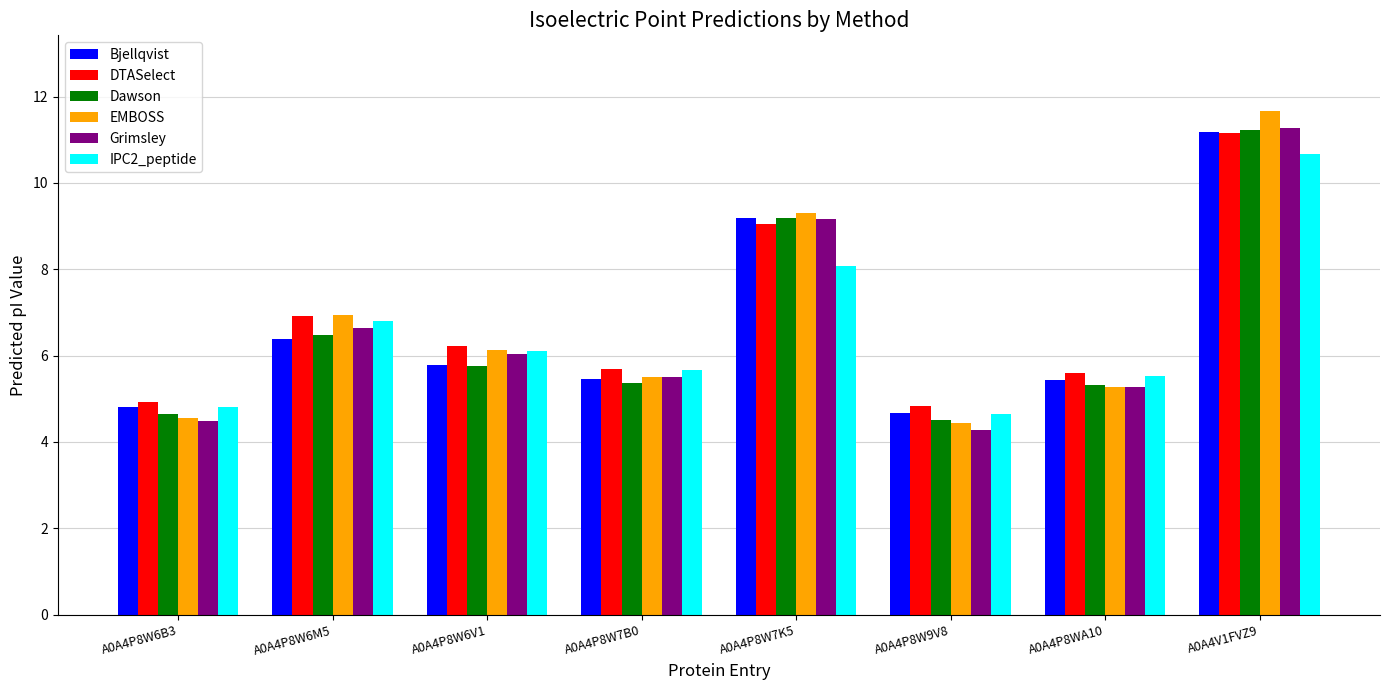

What is the difference between the Dawson values at A0A4P8W6B3 and A0A4P8W7B0?

0.7